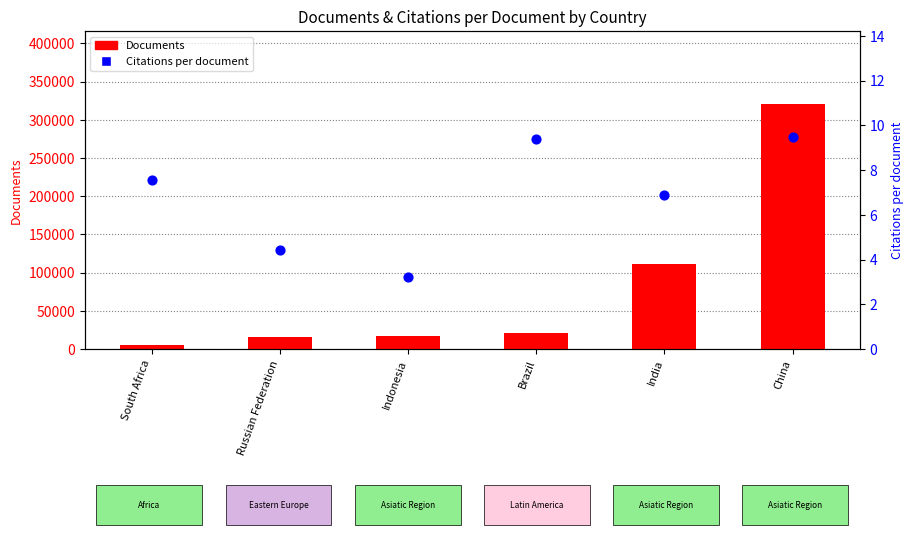

Which series has the largest Y range (max minus min)?

Documents